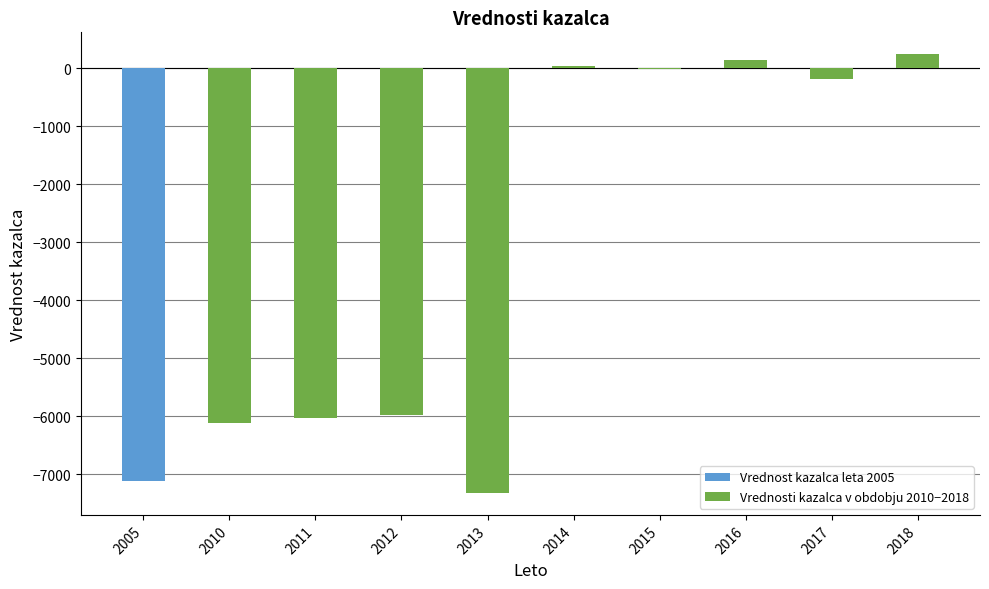

True or false: Vrednosti kazalca v obdobju 2010−2018 has a value of 243.1 at 2018.

True